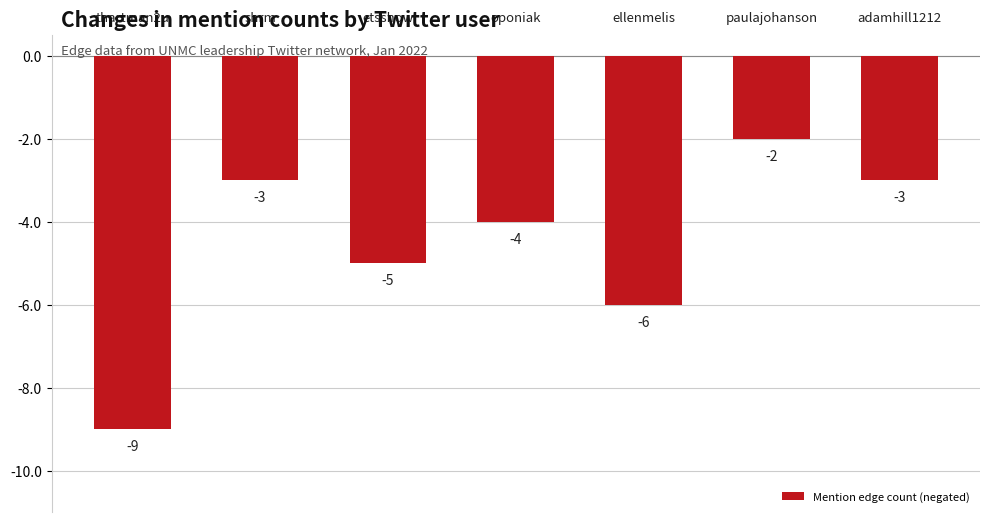

Reading left to right, list all the values displayed in this chart.

-9	-3	-5	-4	-6	-2	-3